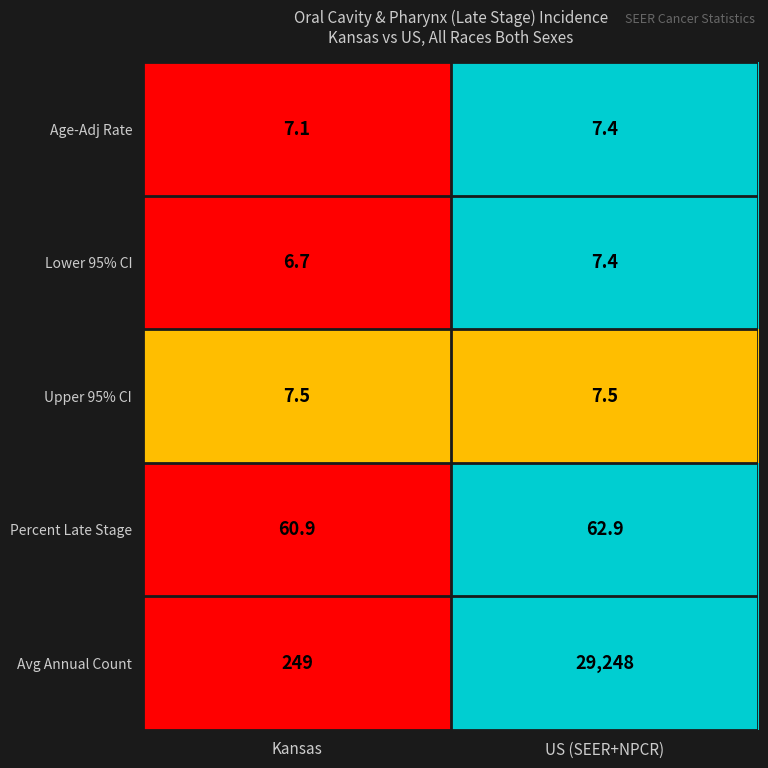

Reading left to right, what are all the values shown in this chart?

Age-Adj Rate: 7.1	7.4
Lower 95% CI: 6.7	7.4
Upper 95% CI: 7.5	7.5
Percent Late Stage: 60.9	62.9
Avg Annual Count: 249.0	29248.0